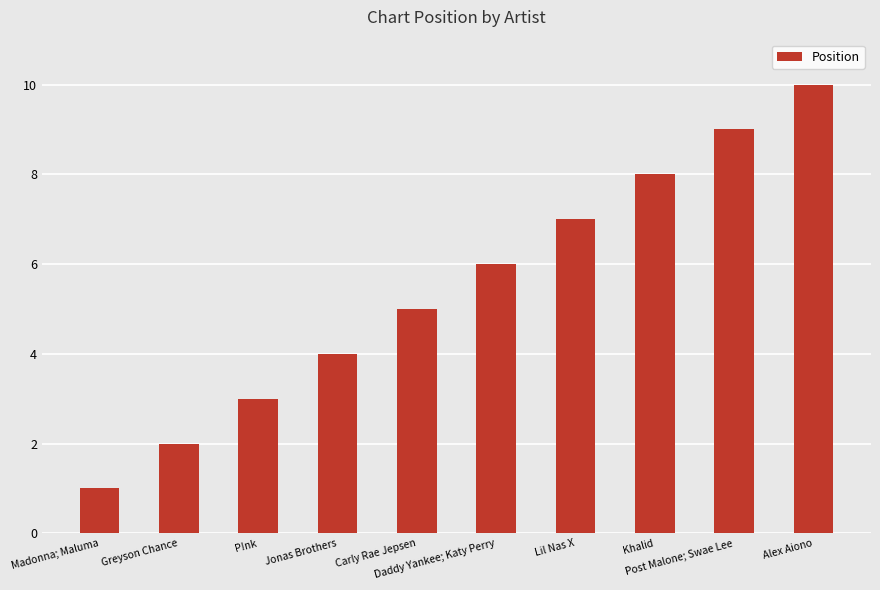

Rank the categories by value from lowest to highest.

Madonna; Maluma, Greyson Chance, P!nk, Jonas Brothers, Carly Rae Jepsen, Daddy Yankee; Katy Perry, Lil Nas X, Khalid, Post Malone; Swae Lee, Alex Aiono